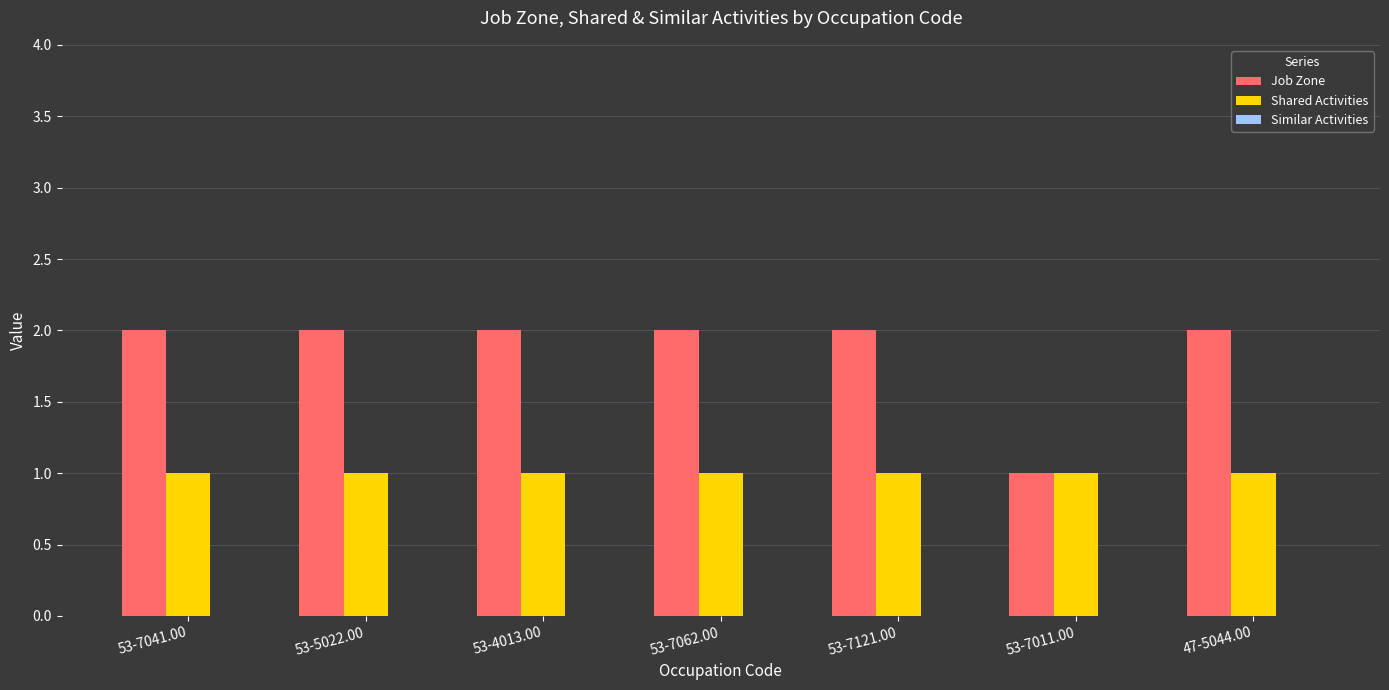

At which label does Job Zone reach its minimum?

53-7011.00